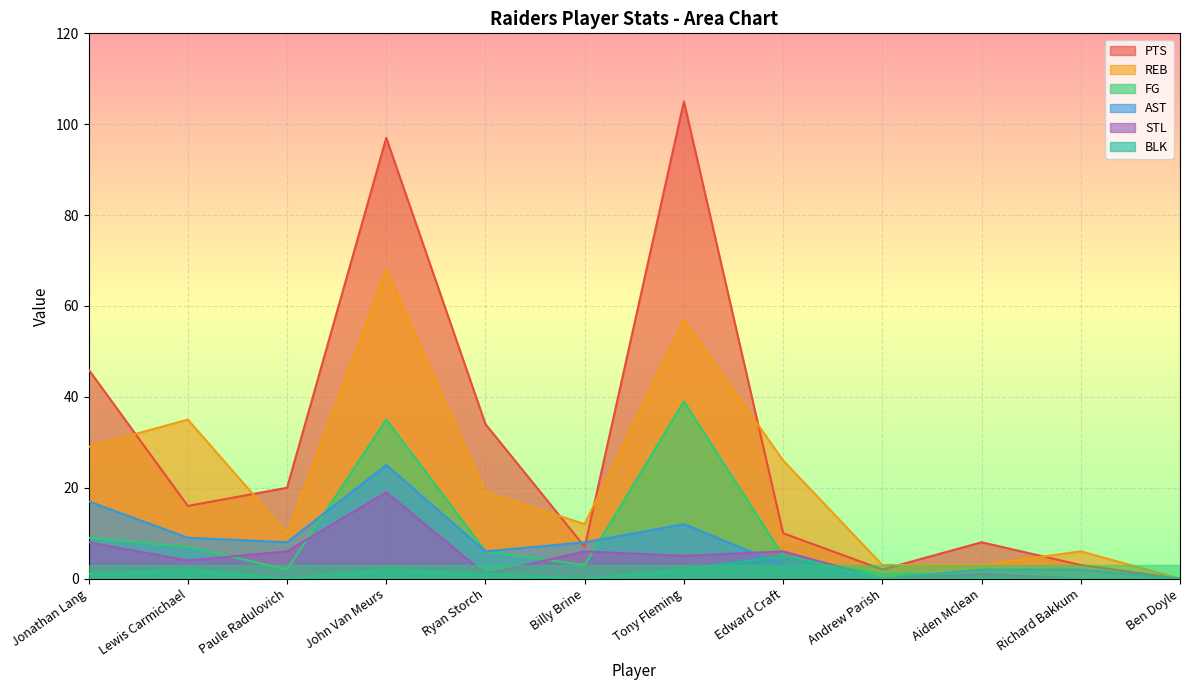

Is the value of AST at John Van Meurs greater than the value of FG at Ben Doyle?

Yes